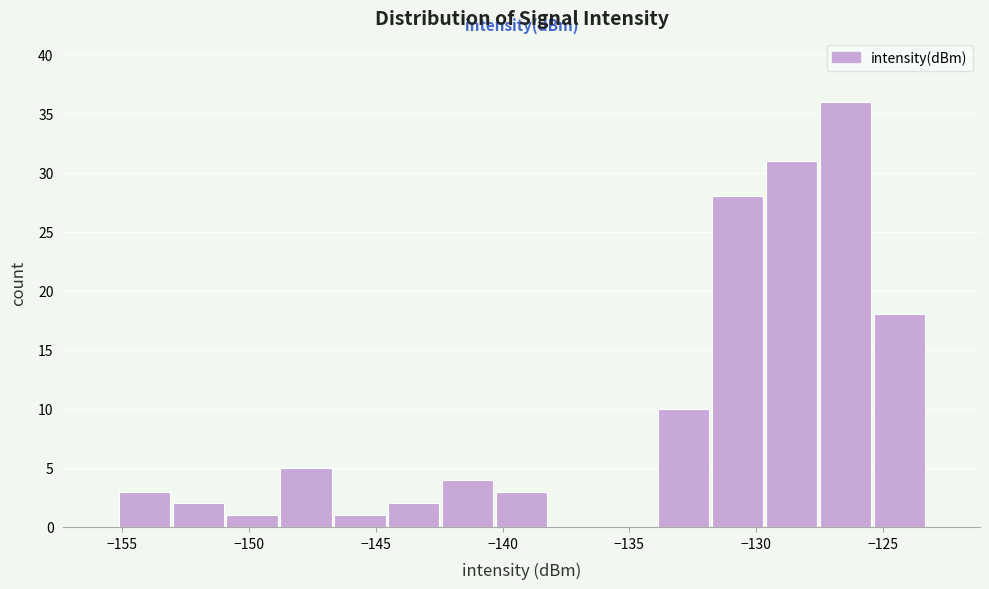

What is the height of the bar covering -146.5 to -144.5 on the x-axis? Neither the bar edges nor the heights are printed on the chart, so give them approximately, as read against the axes.

1